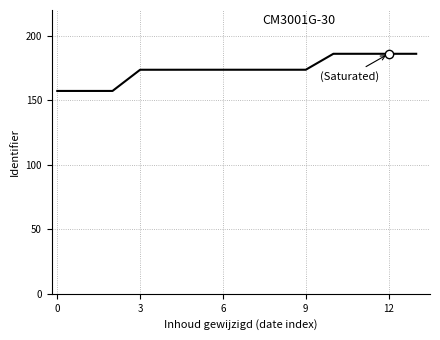

What is the minimum value shown in the chart?

157.3